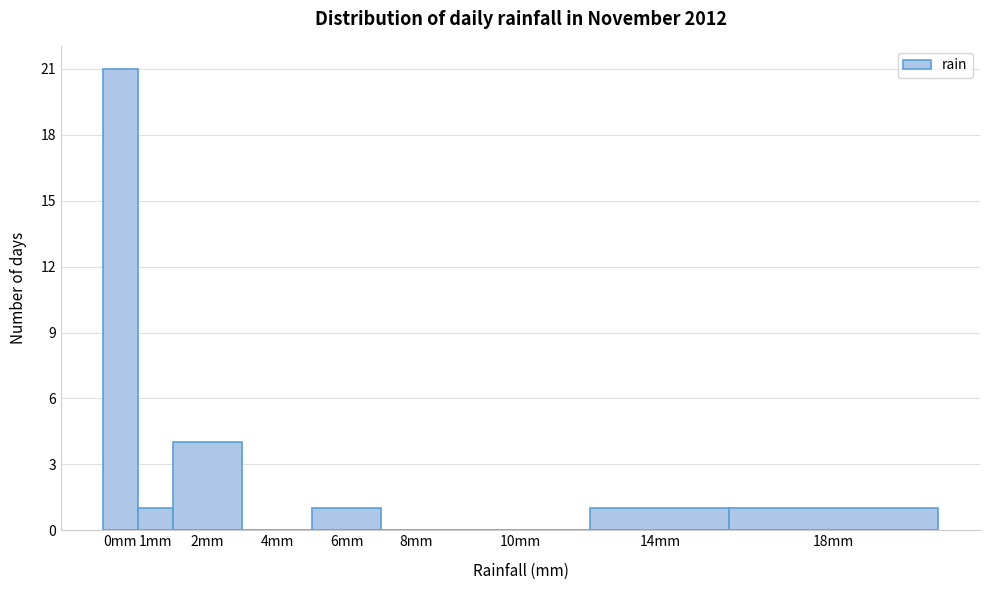

What is the sum of all values?

29